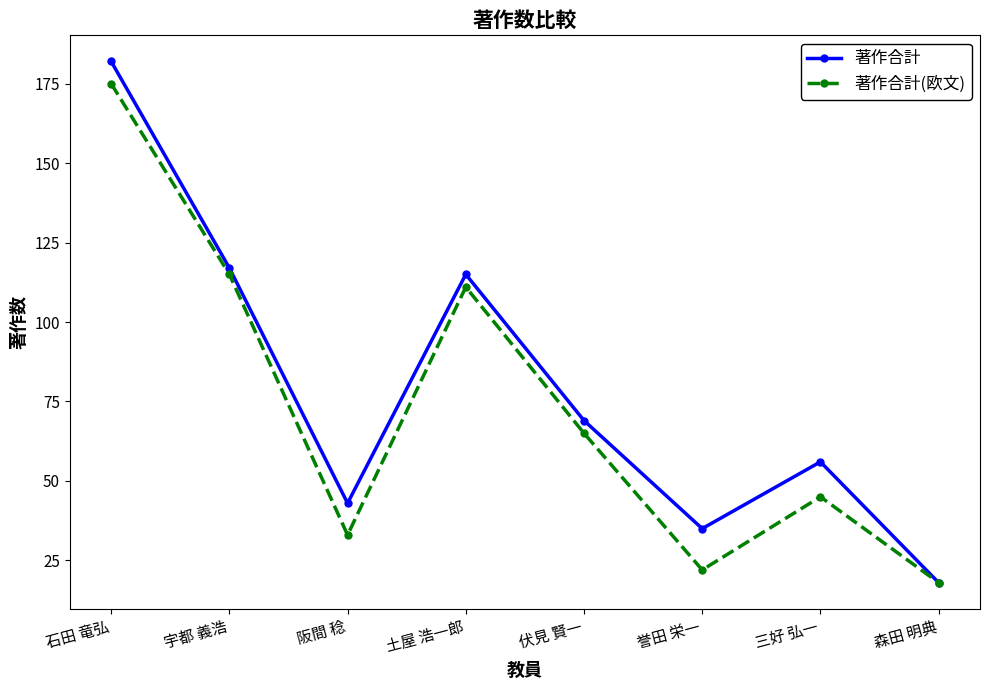

At which category does 著作合計(欧文) reach its first local peak?

土屋 浩一郎